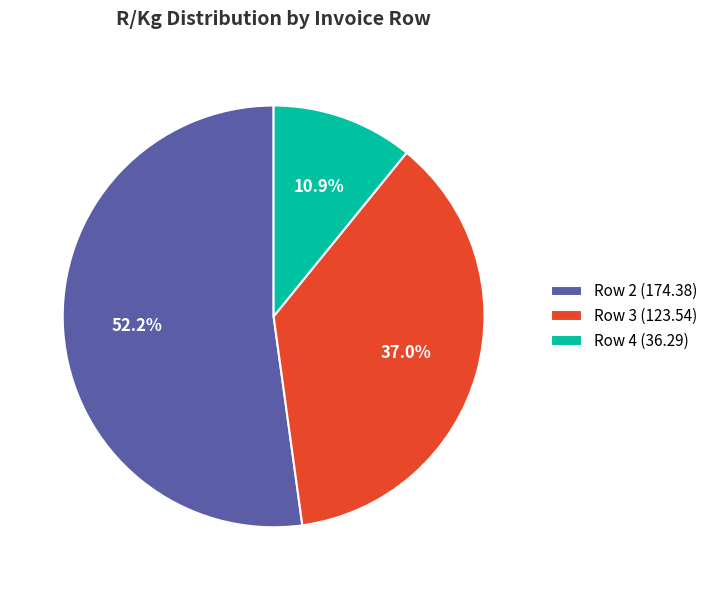

What is the ratio of the value at Row 3 (123.54) to the value at Row 2 (174.38)?

0.7